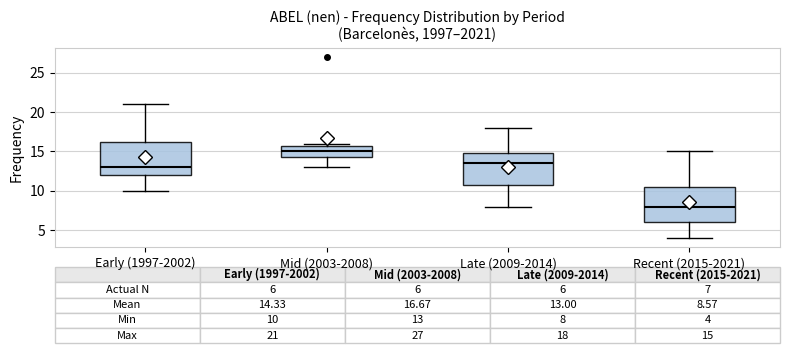

Which box's median line is the highest?

Mid (2003-2008)